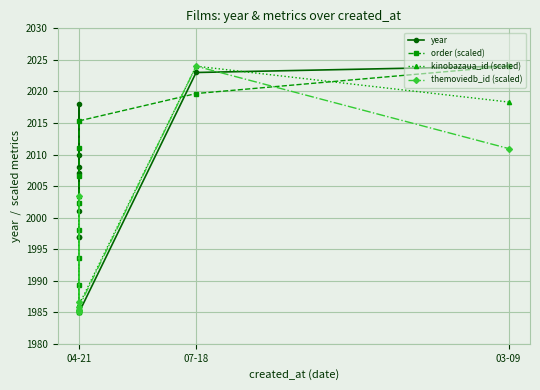

Is the value of themoviedb_id (scaled) at 03-09 greater than the value of order (scaled) at 04-21?

Yes